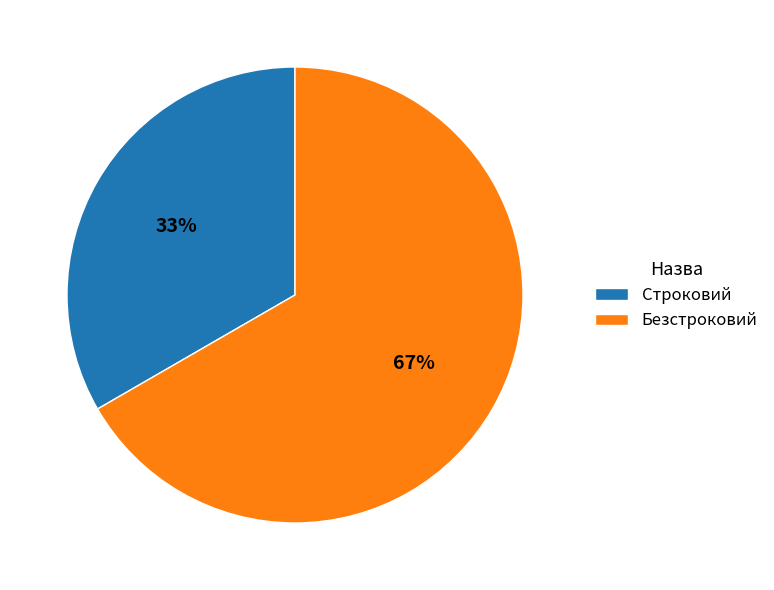

To the nearest percent, what is the combined percentage of Строковий and Безстроковий?

100%